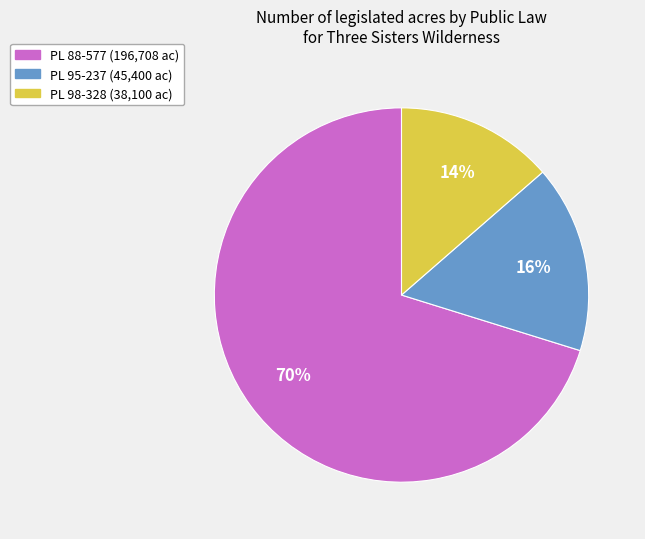

Is there a majority slice in this chart?

Yes